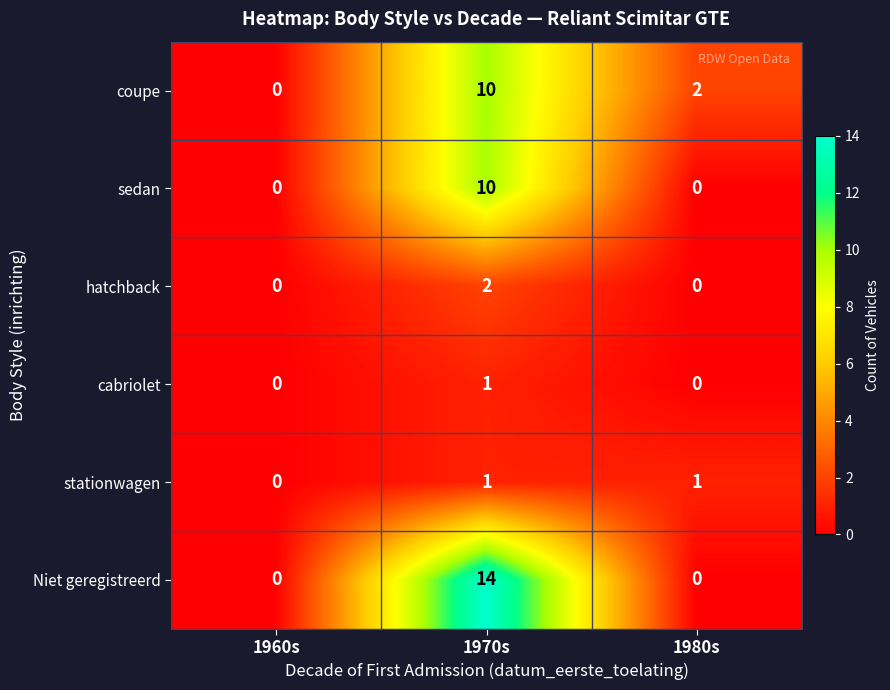

At which category is the sum across all series the highest?

1970s